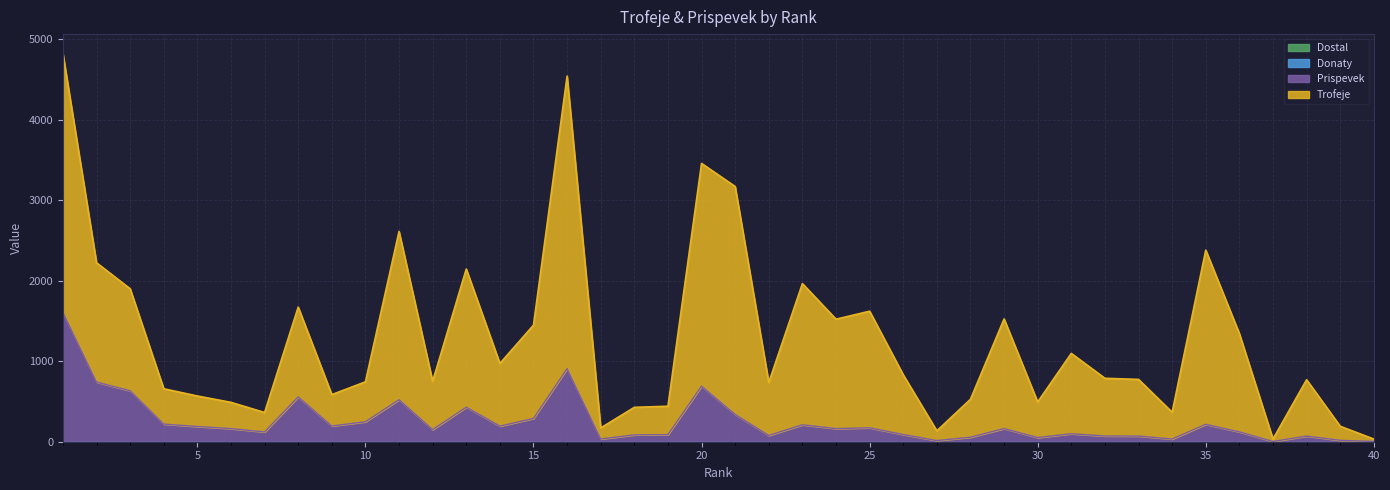

What is the difference between the maximum and minimum values in the Prispevek series?

1604